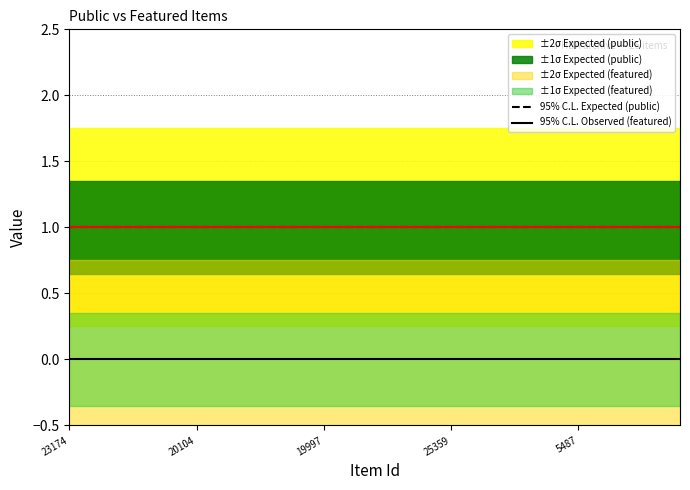

True or false: 95% C.L. Observed (featured) and 95% C.L. Expected (public) cross at least once.

False